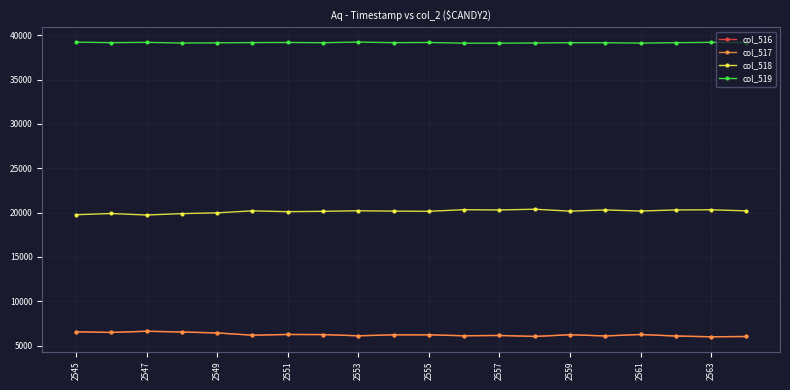

At how many categories does at least one series exceed 38085?

20